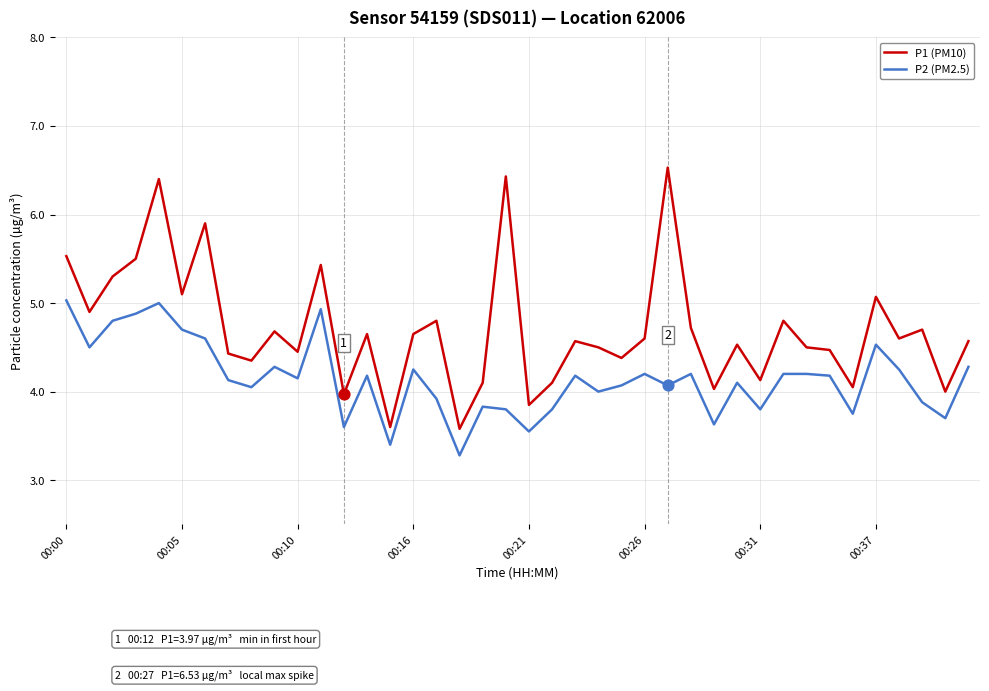

Which series has the largest total across all categories?

P1 (PM10)